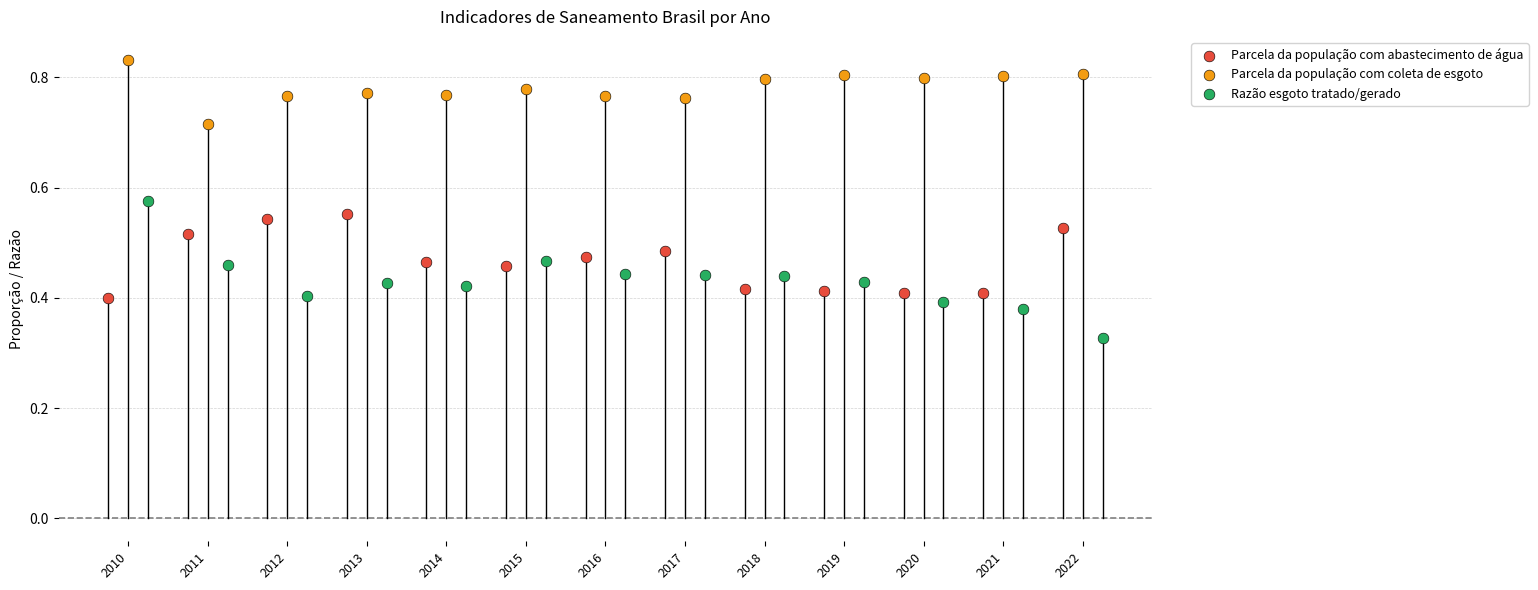

Which series has the widest spread of Y values?

Razão esgoto tratado/gerado